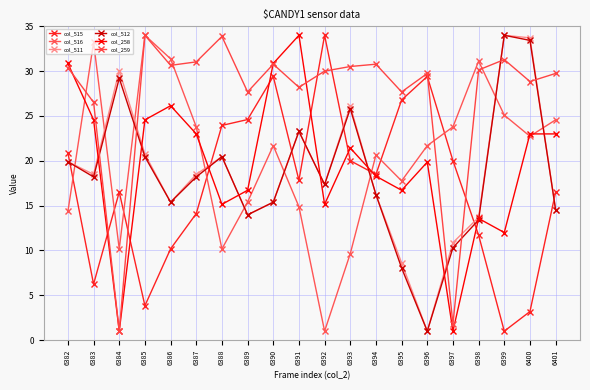

What is the difference between the maximum and second lowest values in the col_516 series?

24.4